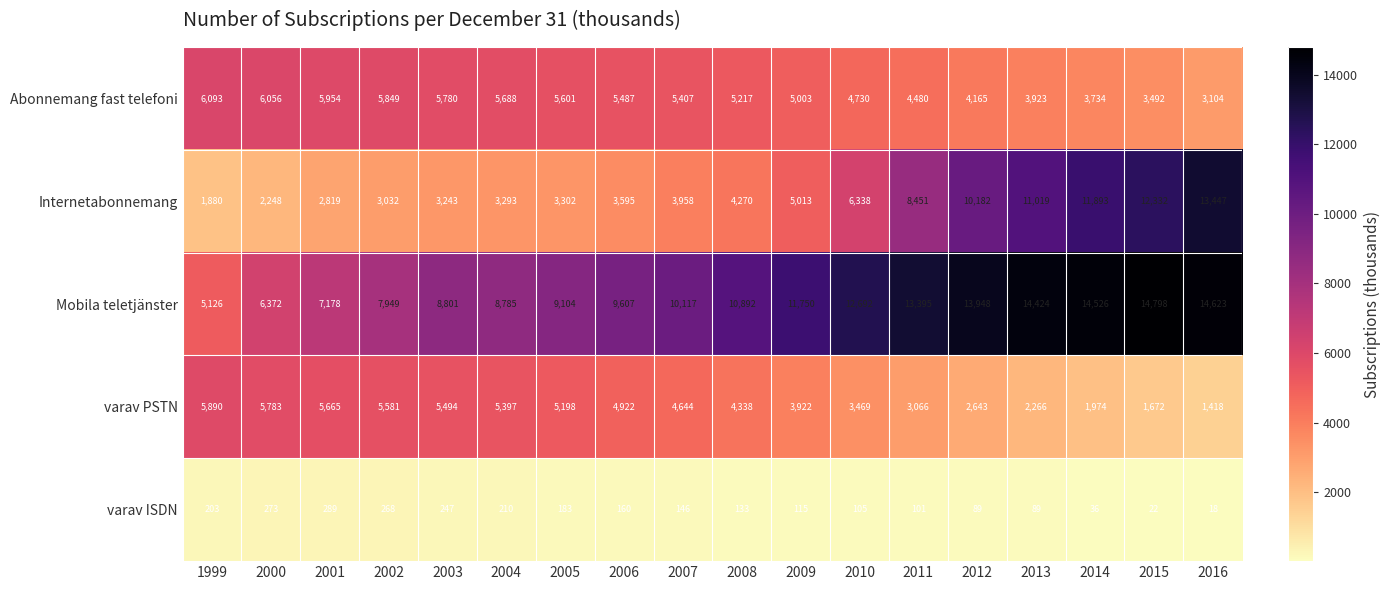

What is the average value of the Mobila teletjänster series?

10783